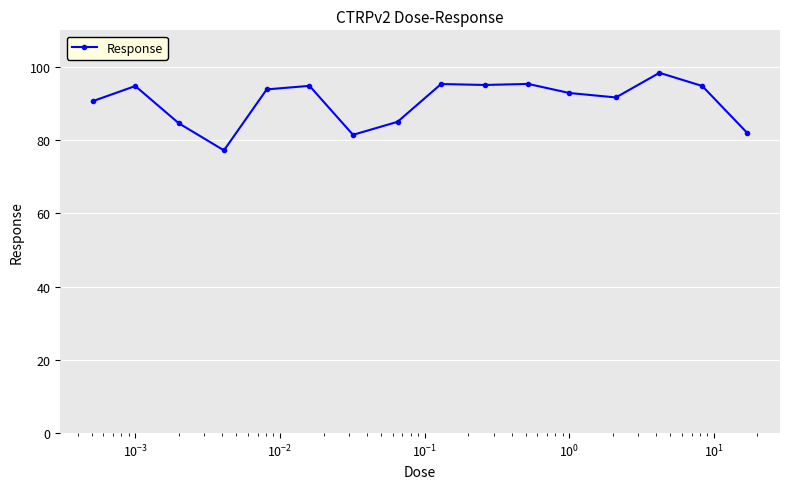

What is the minimum value shown in the chart?

77.2